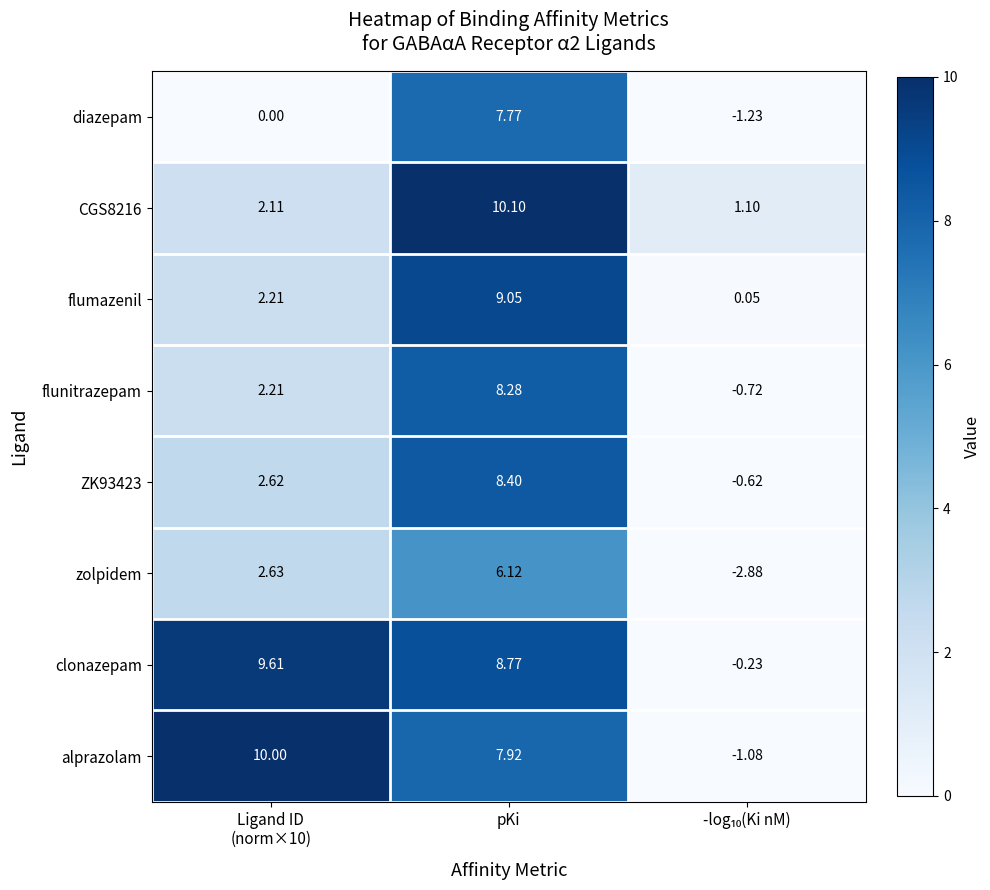

Is the value of ZK93423 at pKi greater than the value of CGS8216 at pKi?

No